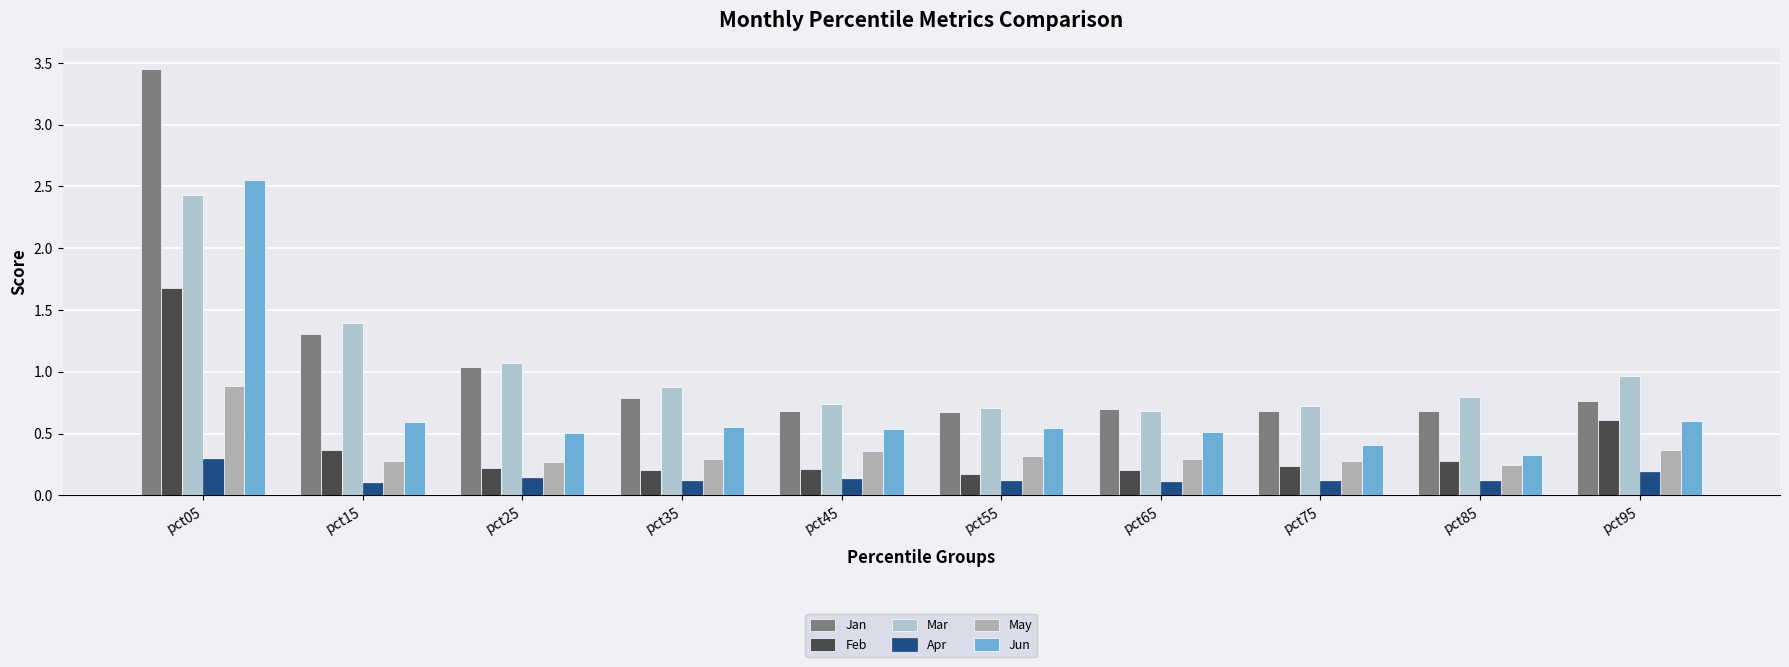

Which series has the widest spread of values?

Jan